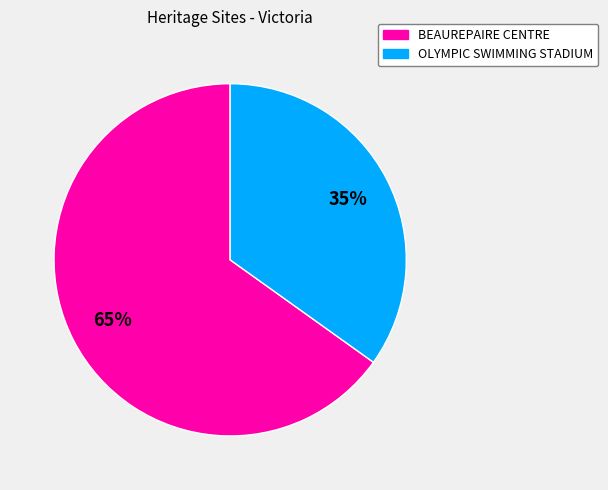

The OLYMPIC SWIMMING STADIUM slice represents 40% of the pie. True or false?

False